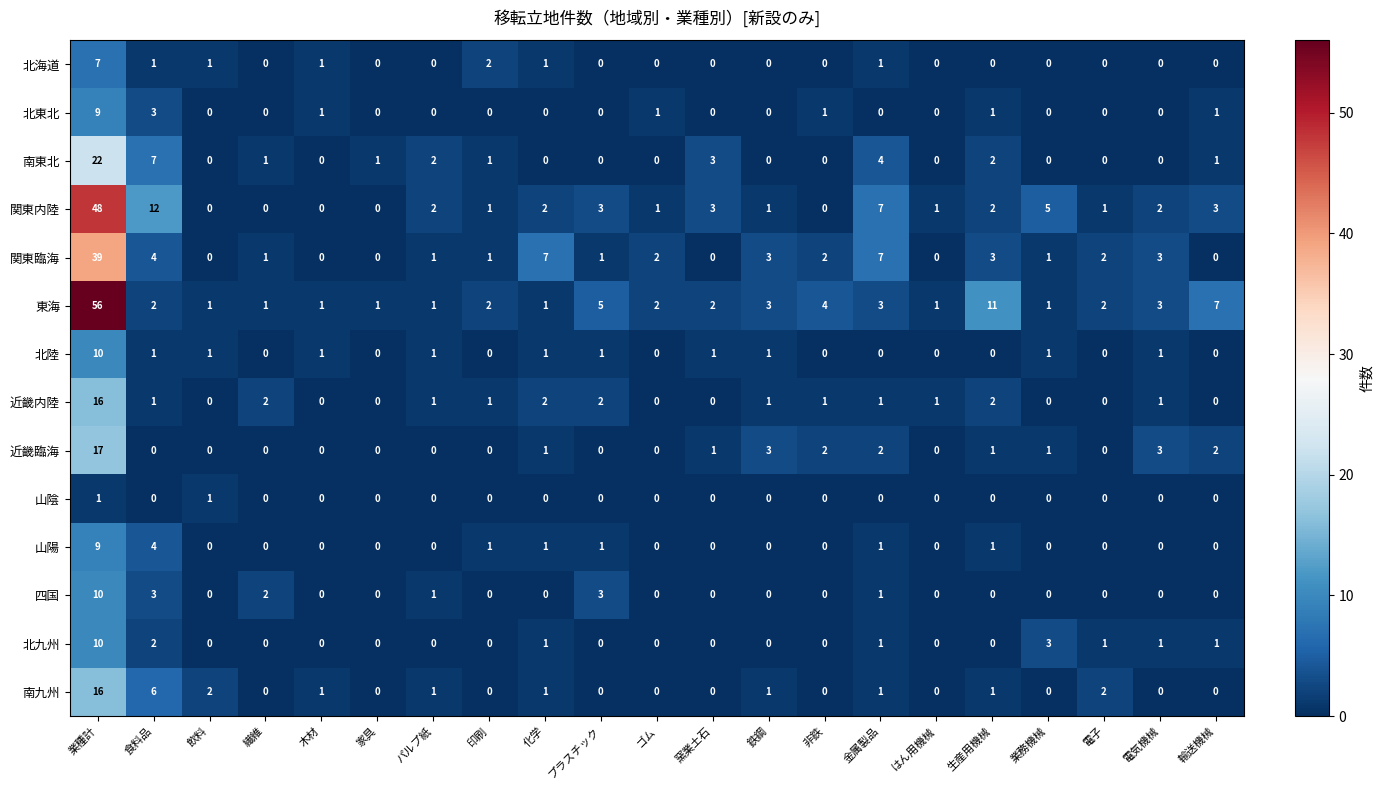

What is the difference between the highest and lowest values at 電子?

2